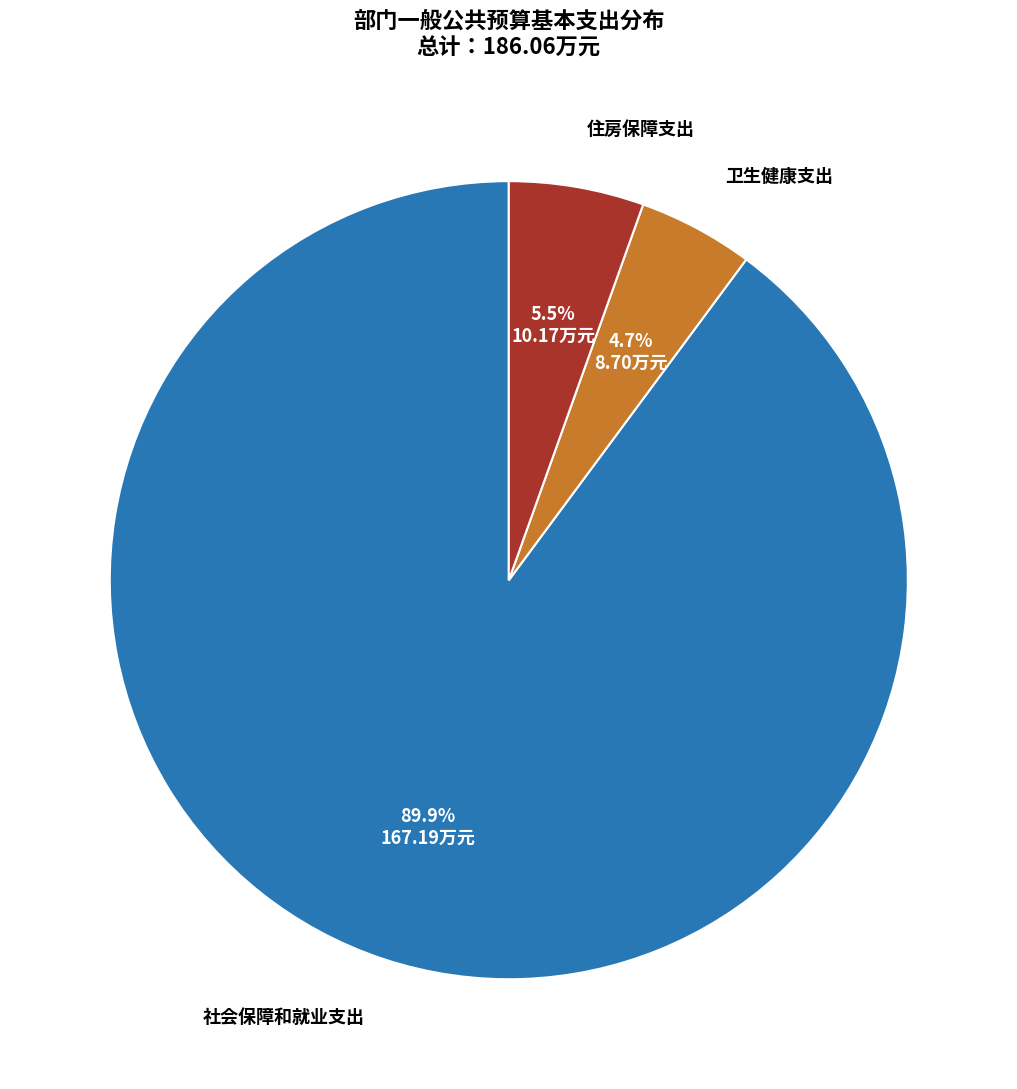

To the nearest percent, what is the difference between the largest and smallest slice percentages?

85%